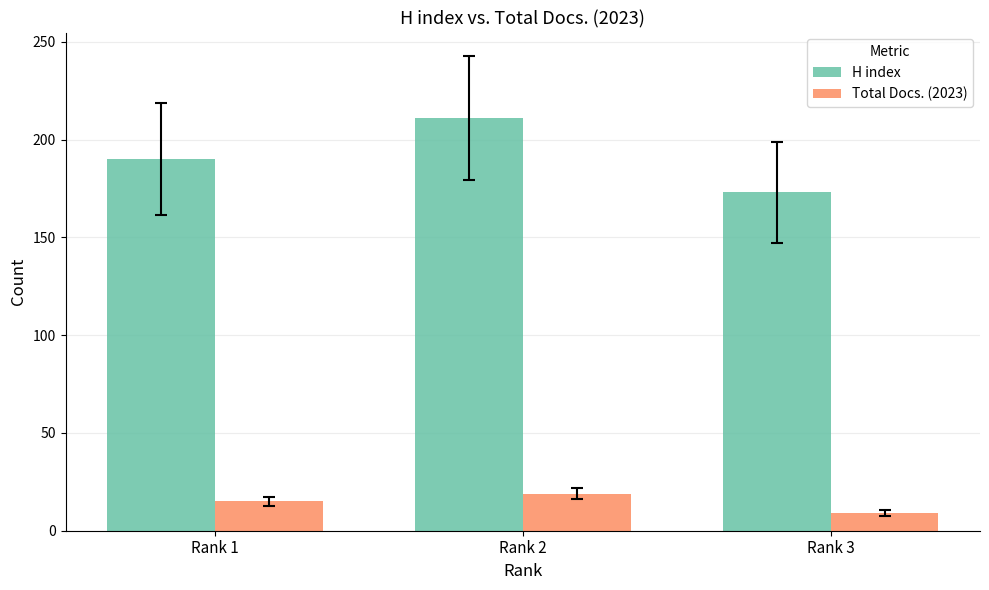

What is the difference between the Total Docs. (2023) values at Rank 1 and Rank 3?

6